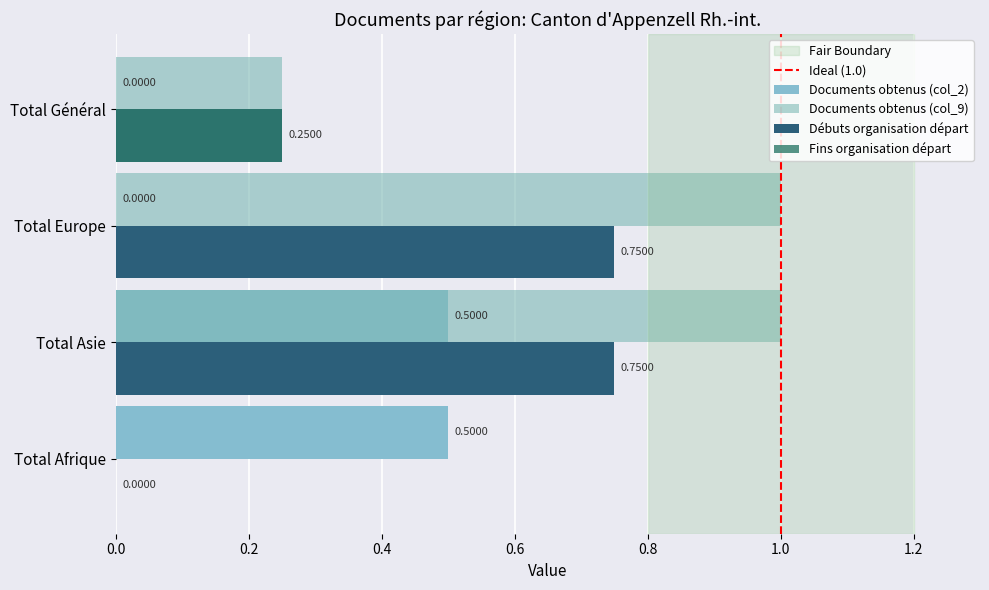

What is the difference between the maximum and minimum values in the Documents obtenus (col_2) series?

0.5